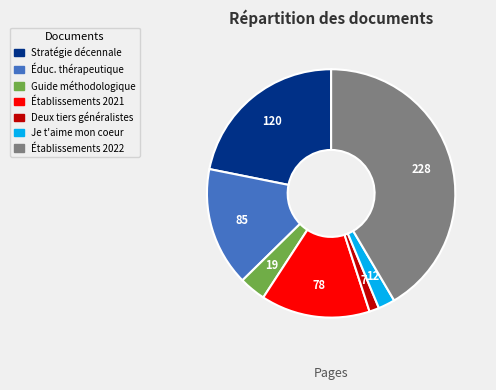

Does any single category account for the majority?

No